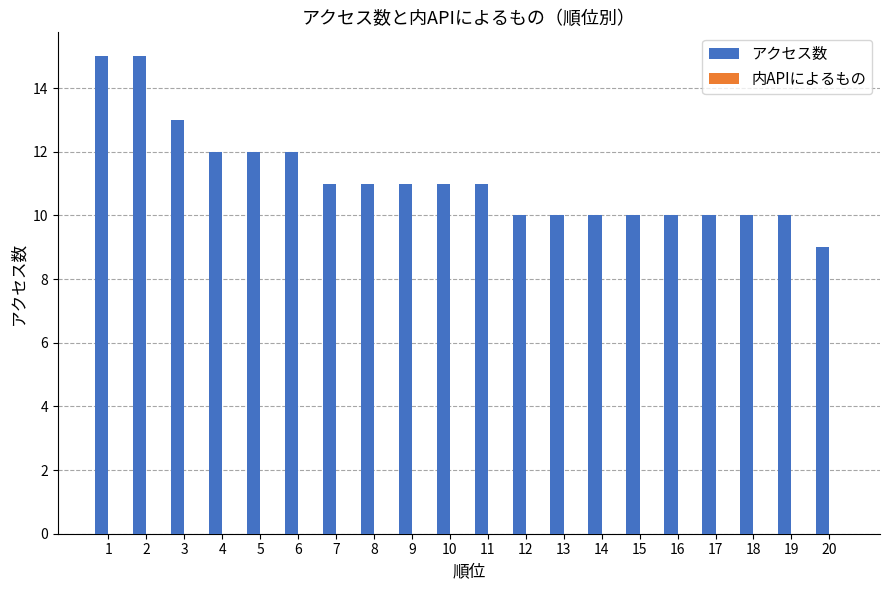

Is it true that the value at 16 is 3?

False